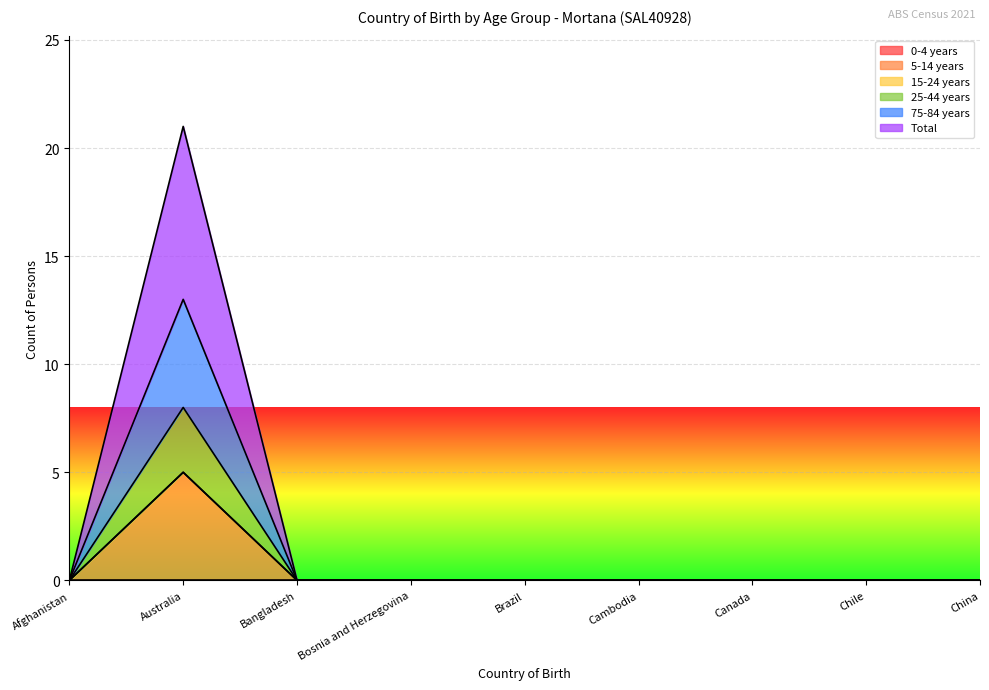

At which category does the chart reach its minimum across all series?

Afghanistan